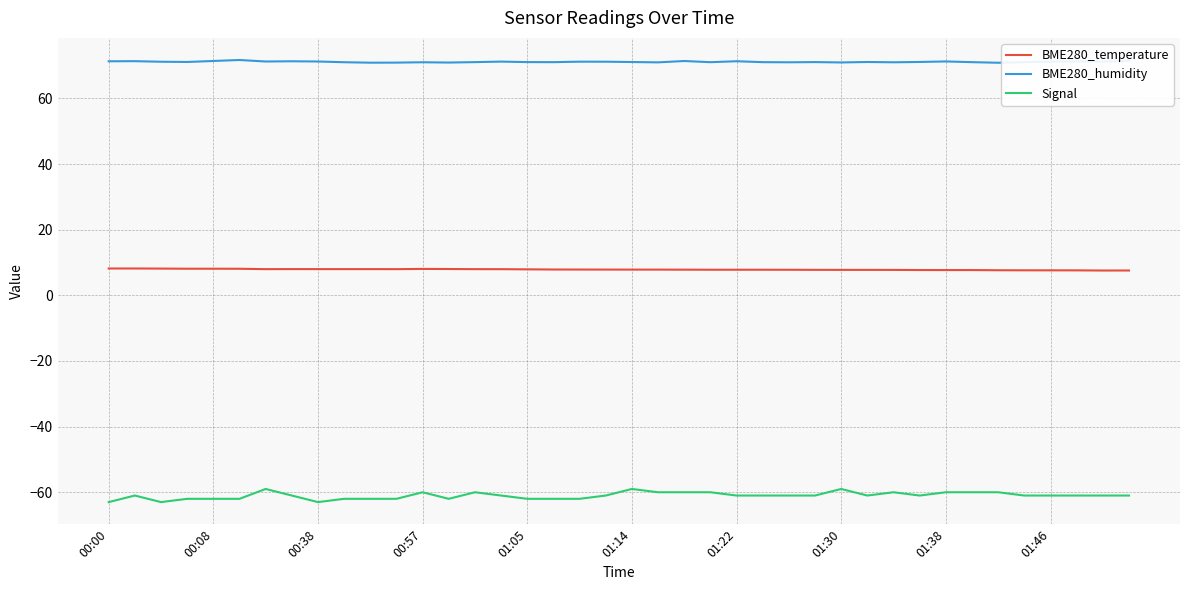

What are all the series names shown in the legend?

BME280_temperature, BME280_humidity, Signal